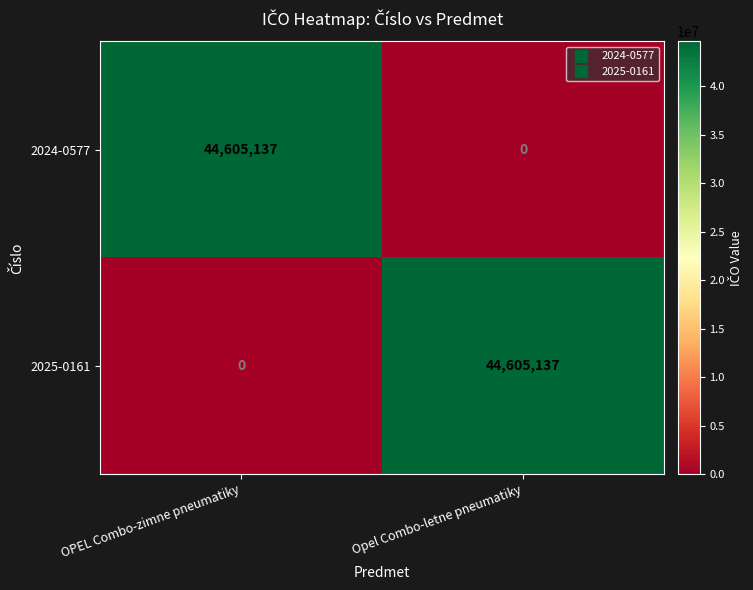

What is the sum of the 2025-0161 values at OPEL Combo-zimne pneumatiky and Opel Combo-letne pneumatiky?

44605137